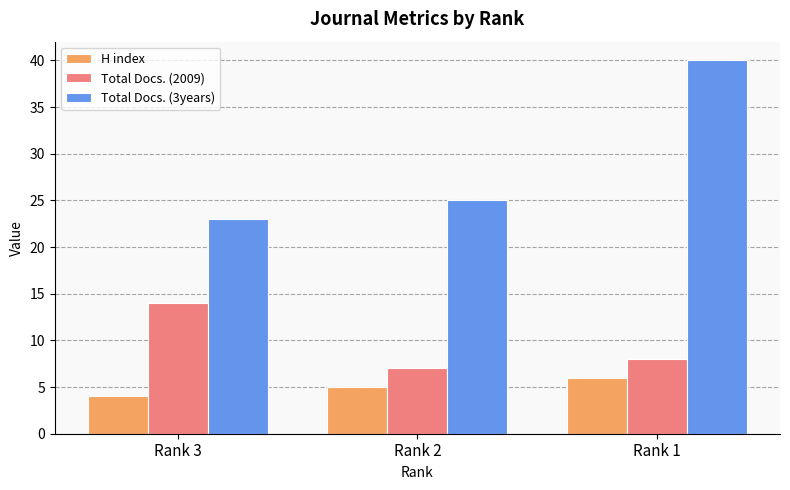

Where is H index nearest to the value 5?

Rank 2